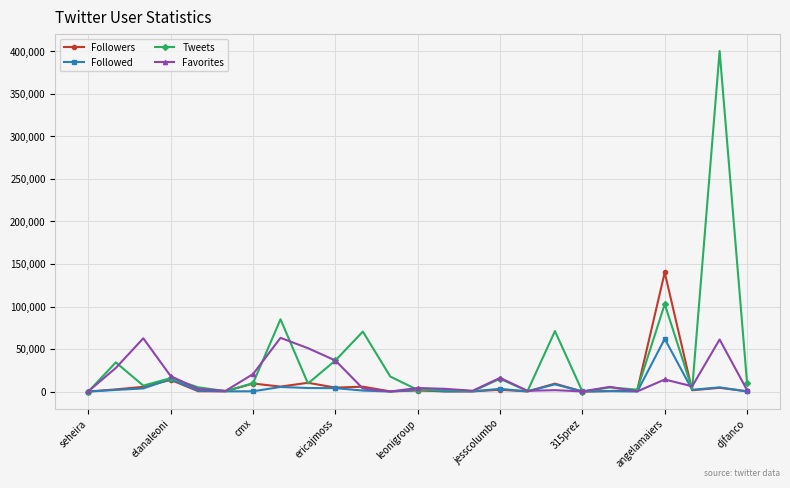

Which series has the largest total across all categories?

Tweets